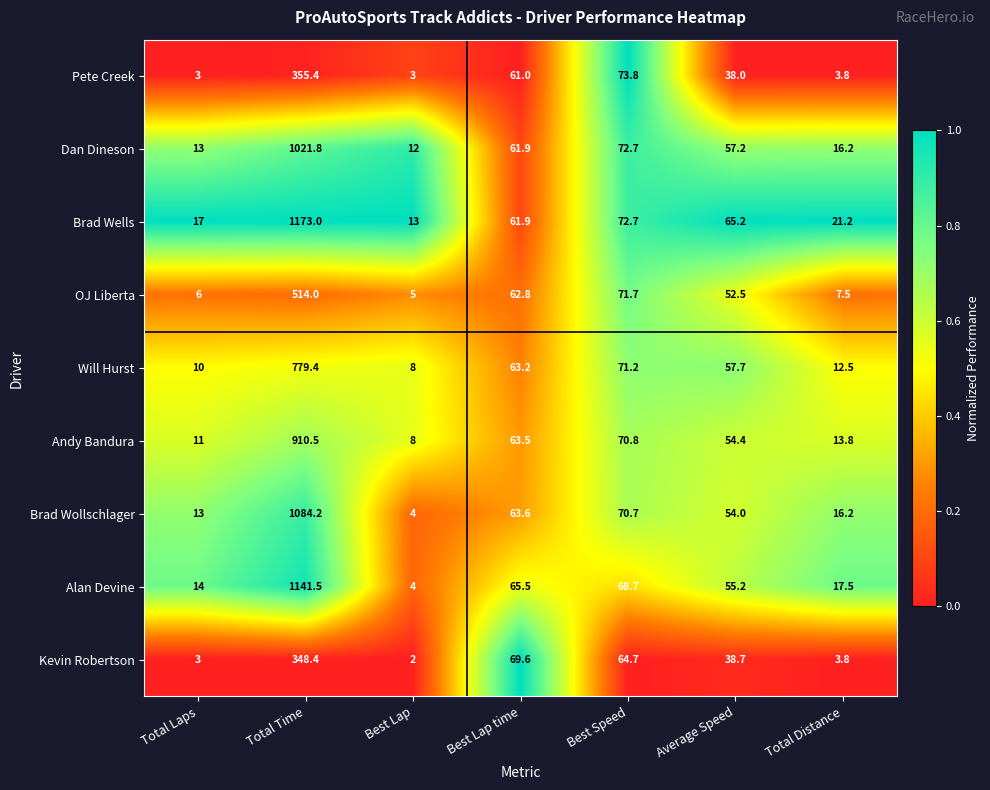

Which series has the largest total across all categories?

Brad Wells